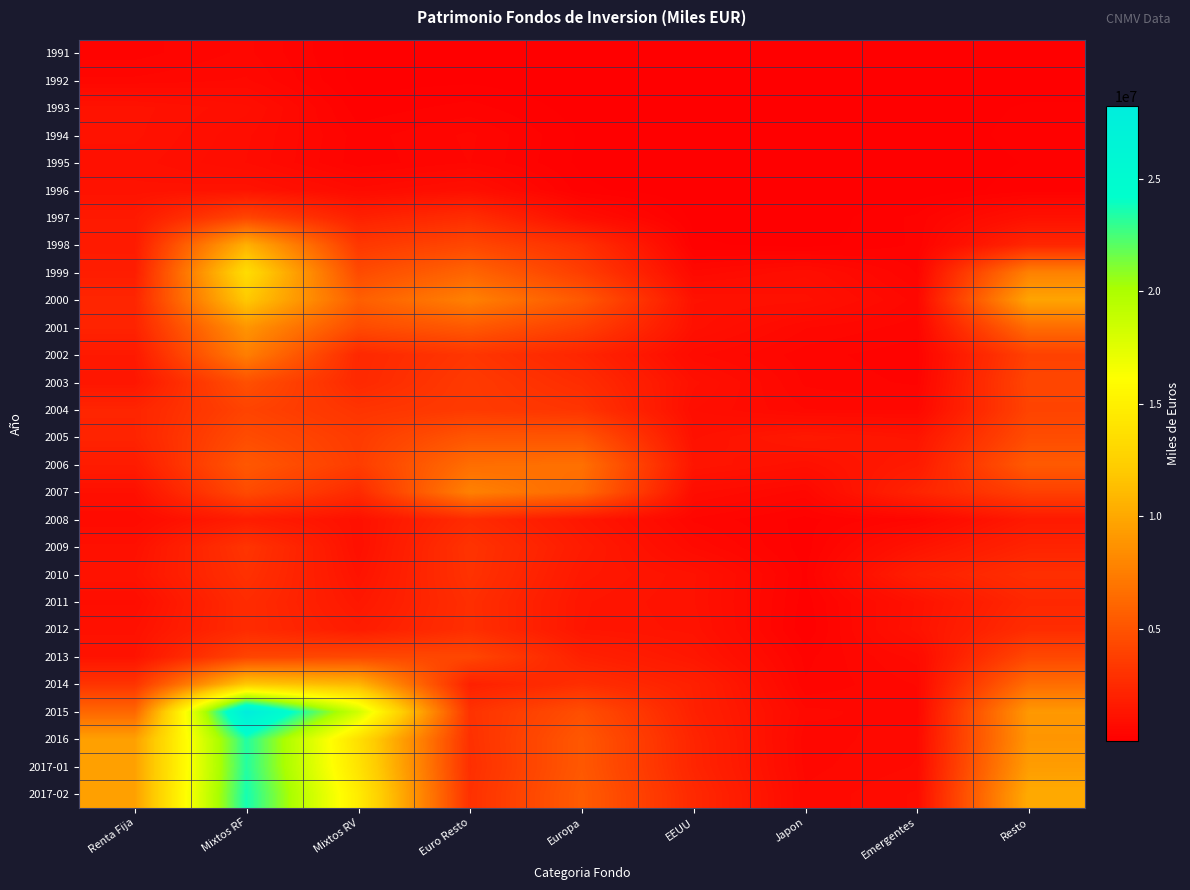

Reading left to right, what are all the values shown in this chart?

1991: Renta Fija=281962	Mixtos RF=470336	Mixtos RV=53135	Euro Resto=101619	Europa=14294	EEUU=5492	Japon=1172	Emergentes=6585	Resto=11239
1992: Renta Fija=464819	Mixtos RF=565388	Mixtos RV=58538	Euro Resto=85000	Europa=15888	EEUU=7876	Japon=1155	Emergentes=9617	Resto=48318
1993: Renta Fija=1148238	Mixtos RF=915647	Mixtos RV=147560	Euro Resto=265137	Europa=50318	EEUU=6026	Japon=7909	Emergentes=29309	Resto=126946
1994: Renta Fija=1129997	Mixtos RF=796733	Mixtos RV=278415	Euro Resto=465962	Europa=88792	EEUU=3713	Japon=8999	Emergentes=19141	Resto=159003
1995: Renta Fija=1047356	Mixtos RF=769237	Mixtos RV=262214	Euro Resto=445583	Europa=77756	EEUU=3161	Japon=7056	Emergentes=13528	Resto=120547
1996: Renta Fija=1134372	Mixtos RF=1188078	Mixtos RV=701193	Euro Resto=958907	Europa=142783	EEUU=11648	Japon=6360	Emergentes=19972	Resto=168582
1997: Renta Fija=1541166	Mixtos RF=4153233	Mixtos RV=1952360	Euro Resto=2724852	Europa=880925	EEUU=61149	Japon=6707	Emergentes=251126	Resto=1061146
1998: Renta Fija=1594206	Mixtos RF=10518182	Mixtos RV=3339596	Euro Resto=4259301	Europa=2899032	EEUU=138702	Japon=54215	Emergentes=241144	Resto=2325756
1999: Renta Fija=1773502	Mixtos RF=13416585	Mixtos RV=4453702	Euro Resto=6022475	Europa=3709020	EEUU=579884	Japon=853135	Emergentes=318773	Resto=7674940
2000: Renta Fija=2278971	Mixtos RF=11938086	Mixtos RV=5647074	Euro Resto=7661923	Europa=5268541	EEUU=1116353	Japon=1032373	Emergentes=505849	Resto=9776886
2001: Renta Fija=2130590	Mixtos RF=8886357	Mixtos RV=4486603	Euro Resto=5329825	Europa=3787480	EEUU=1042110	Japon=561174	Emergentes=386579	Resto=6453350
2002: Renta Fija=1544289	Mixtos RF=7532053	Mixtos RV=2410082	Euro Resto=3230167	Europa=2260594	EEUU=690834	Japon=379700	Emergentes=252302	Resto=3903348
2003: Renta Fija=1362956	Mixtos RF=4793369	Mixtos RV=2461172	Euro Resto=3476644	Europa=2688629	EEUU=1030586	Japon=420339	Emergentes=305402	Resto=4177635
2004: Renta Fija=2219060	Mixtos RF=4026717	Mixtos RV=3111652	Euro Resto=3495689	Europa=3149965	EEUU=884968	Japon=554618	Emergentes=537586	Resto=4038664
2005: Renta Fija=2176517	Mixtos RF=4568275	Mixtos RV=3541882	Euro Resto=5118339	Europa=5071518	EEUU=1075423	Japon=1505018	Emergentes=1281492	Resto=4574144
2006: Renta Fija=1668282	Mixtos RF=5249605	Mixtos RV=3638022	Euro Resto=6528324	Europa=6673669	EEUU=1308339	Japon=1034087	Emergentes=1610396	Resto=5402435
2007: Renta Fija=1004416	Mixtos RF=4478815	Mixtos RV=2554965	Euro Resto=7691630	Europa=6342588	EEUU=801777	Japon=505381	Emergentes=2179900	Resto=3825671
2008: Renta Fija=673069	Mixtos RF=1754573	Mixtos RV=1039992	Euro Resto=2585725	Europa=1384476	EEUU=418444	Japon=181640	Emergentes=442141	Resto=1562456
2009: Renta Fija=1026426	Mixtos RF=3162659	Mixtos RV=1002689	Euro Resto=3087436	Europa=1658784	EEUU=651571	Japon=158048	Emergentes=1204240	Resto=2154103
2010: Renta Fija=1191515	Mixtos RF=2951777	Mixtos RV=1178345	Euro Resto=3025019	Europa=1486306	EEUU=1124197	Japon=198221	Emergentes=1904652	Resto=2835877
2011: Renta Fija=861893	Mixtos RF=2639830	Mixtos RV=1423032	Euro Resto=2807158	Europa=1343931	EEUU=1116671	Japon=156752	Emergentes=1126084	Resto=2377736
2012: Renta Fija=1076564	Mixtos RF=2607164	Mixtos RV=1696934	Euro Resto=2825425	Europa=1326607	EEUU=1172307	Japon=116975	Emergentes=1159339	Resto=2691731
2013: Renta Fija=1208949	Mixtos RF=4091816	Mixtos RV=4343563	Euro Resto=4231277	Europa=1999706	EEUU=1387694	Japon=295205	Emergentes=711341	Resto=4296578
2014: Renta Fija=3117283	Mixtos RF=11995299	Mixtos RV=10864802	Euro Resto=1997220	Europa=2800373	EEUU=1959653	Japon=345096	Emergentes=559269	Resto=6521625
2015: Renta Fija=6094955	Mixtos RF=28220802	Mixtos RV=18362311	Euro Resto=3016867	Europa=4719241	EEUU=2002291	Japon=590524	Emergentes=480570	Resto=9050379
2016: Renta Fija=9546870	Mixtos RF=23381781	Mixtos RV=13673075	Euro Resto=2903879	Europa=5245147	EEUU=2212377	Japon=479409	Emergentes=640692	Resto=8903458
2017-01: Renta Fija=9584607	Mixtos RF=23315237	Mixtos RV=13962556	Euro Resto=2824237	Europa=5275067	EEUU=2250706	Japon=514201	Emergentes=672410	Resto=9330691
2017-02: Renta Fija=9571581	Mixtos RF=23649552	Mixtos RV=14636920	Euro Resto=2938381	Europa=5474014	EEUU=2471009	Japon=571894	Emergentes=792605	Resto=10142270